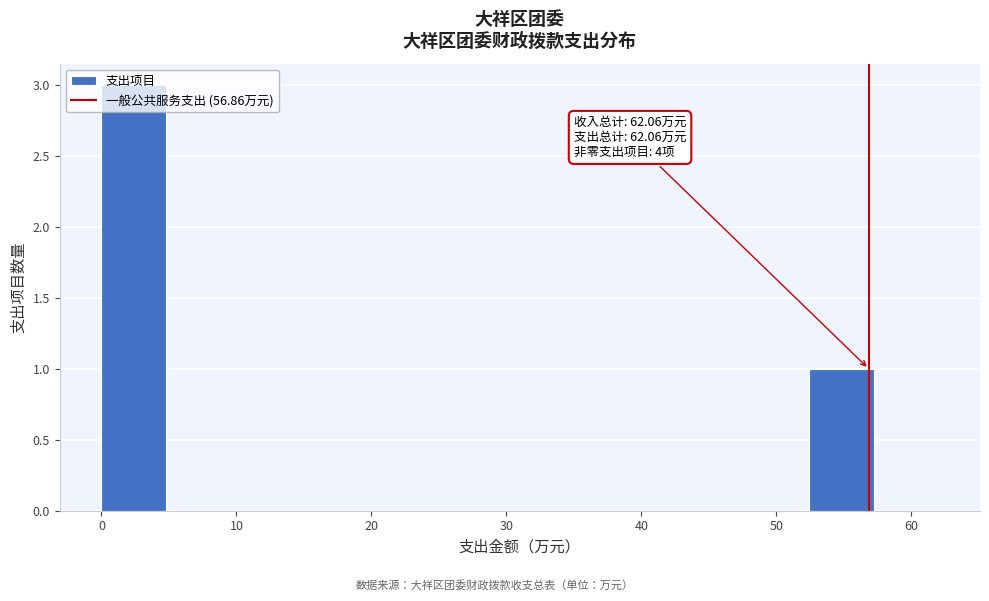

Which range on the x-axis has the tallest bar?

0 to 5